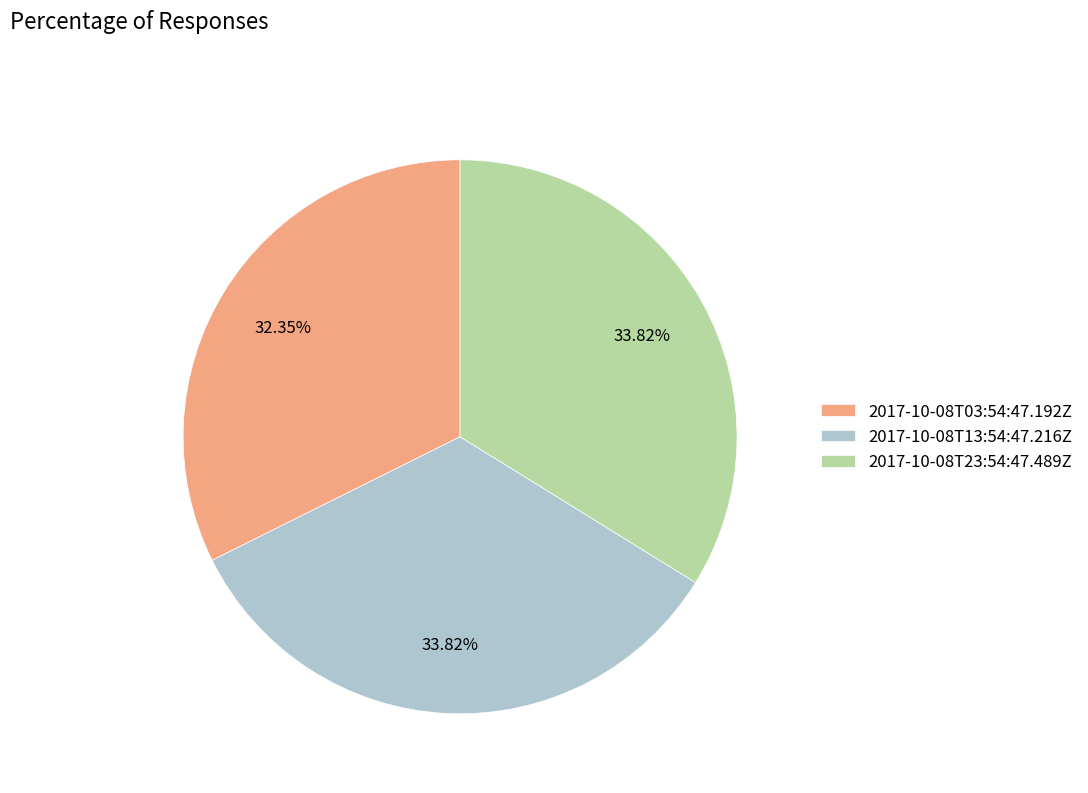

Does 2017-10-08T23:54:47.489Z represent more than half of the total?

No